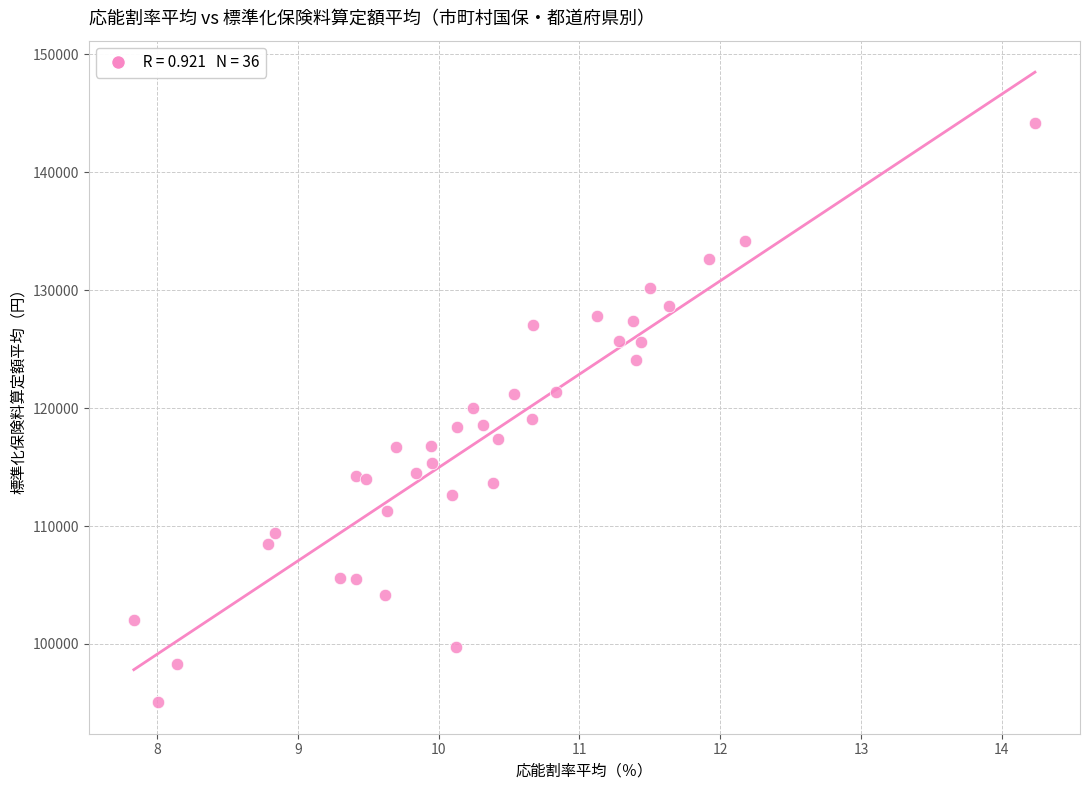

What is the range of Y values (max minus min)?

49129.1